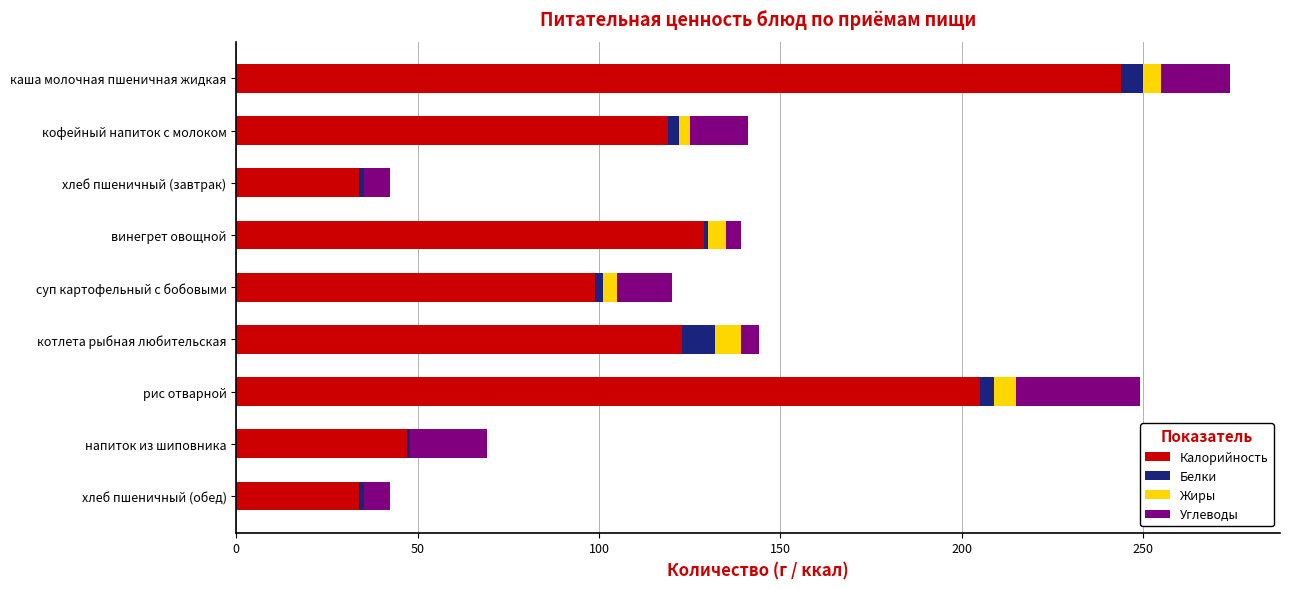

How many categories are shown in the chart?

9